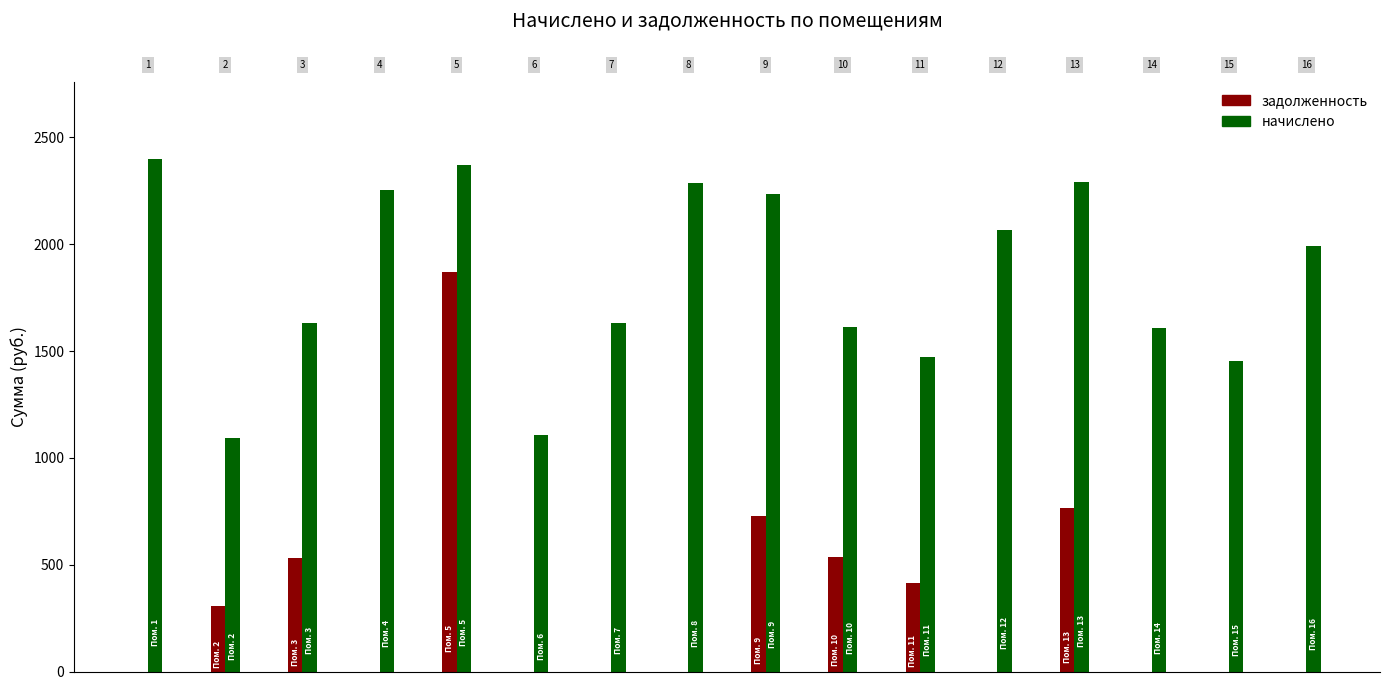

What is the sum of all задолженность values?

5153.8